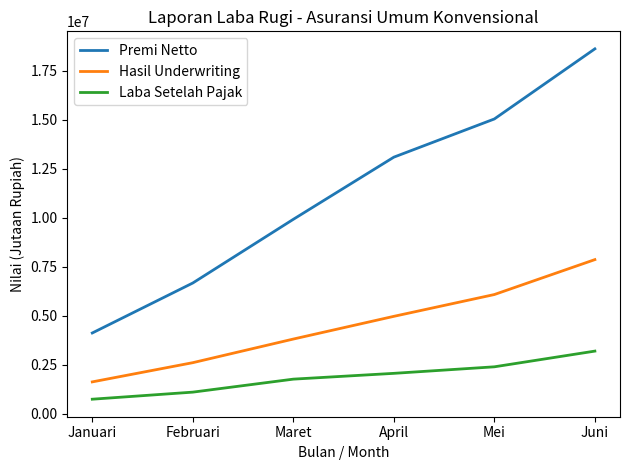

True or false: Laba Setelah Pajak has a value of 4655984.7 at Juni.

False